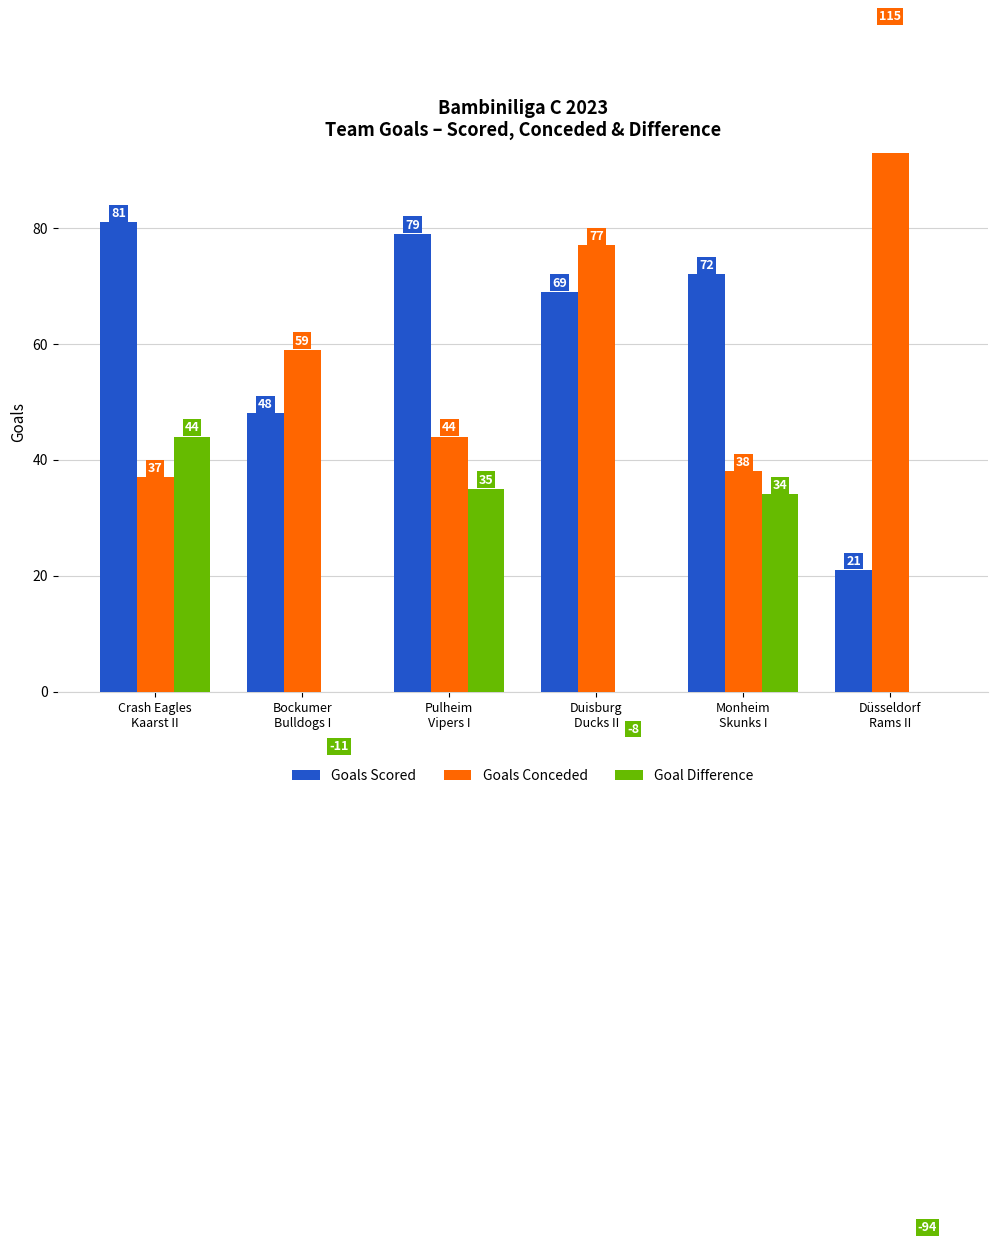

Is the value of Goals Scored at Düsseldorf
Rams II greater than the value of Goals Conceded at Bockumer
Bulldogs I?

No